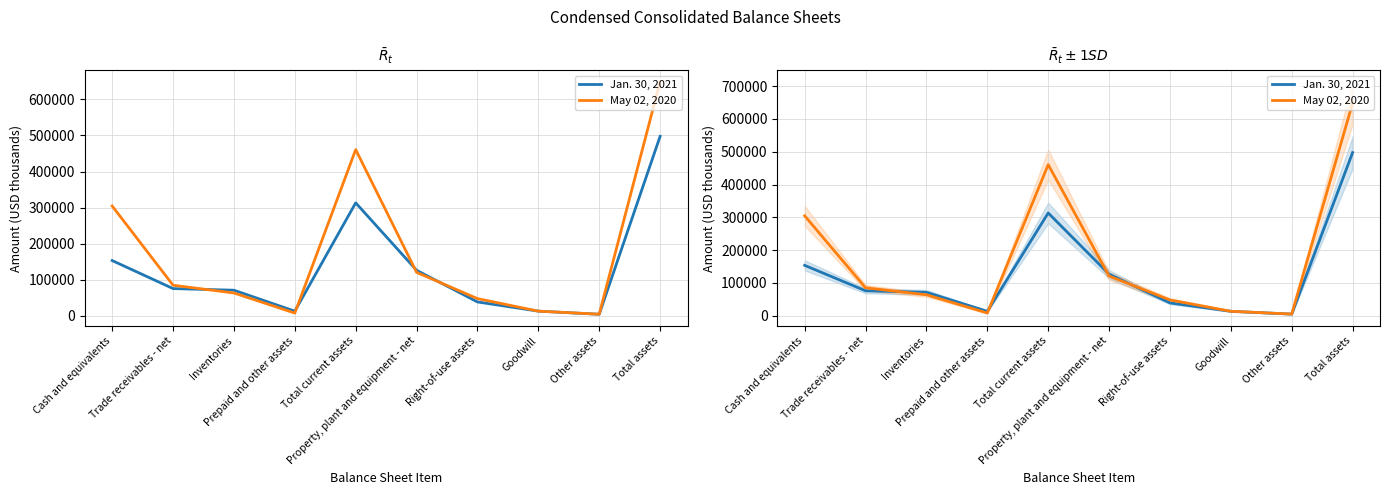

Between Other assets and Cash and equivalents, which is larger?

Cash and equivalents